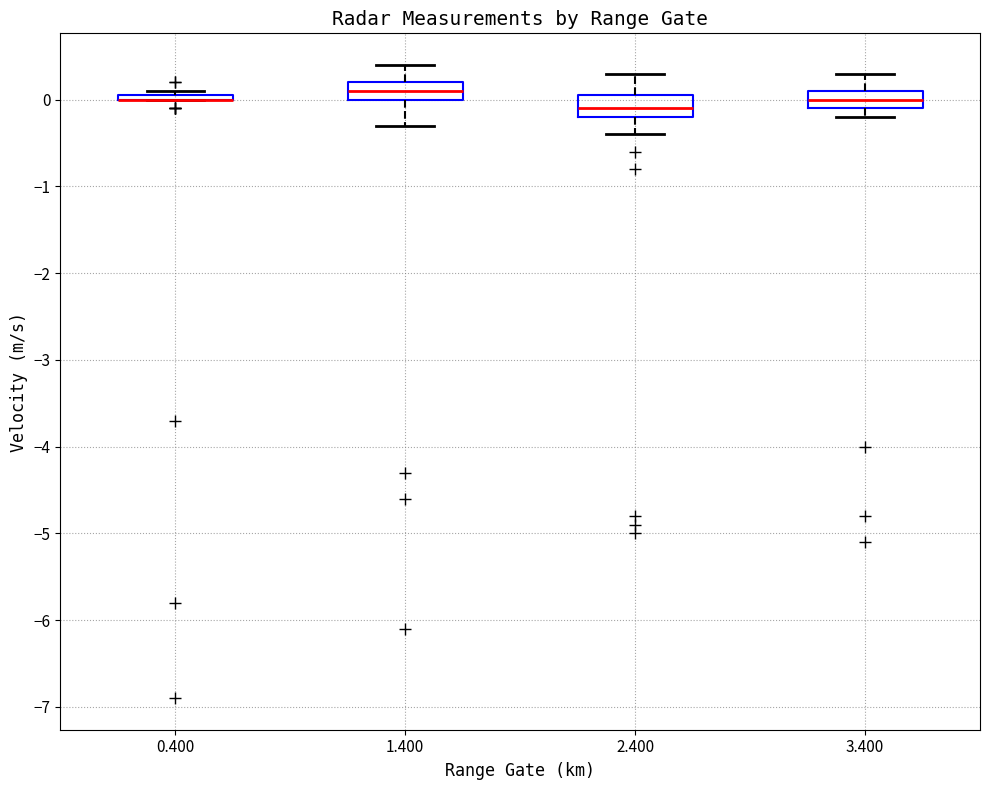

Where is the upper edge of the box at x = 1.400 on the y-axis? The values are not printed on the chart, so give them approximately, as read against the axis.

0.2